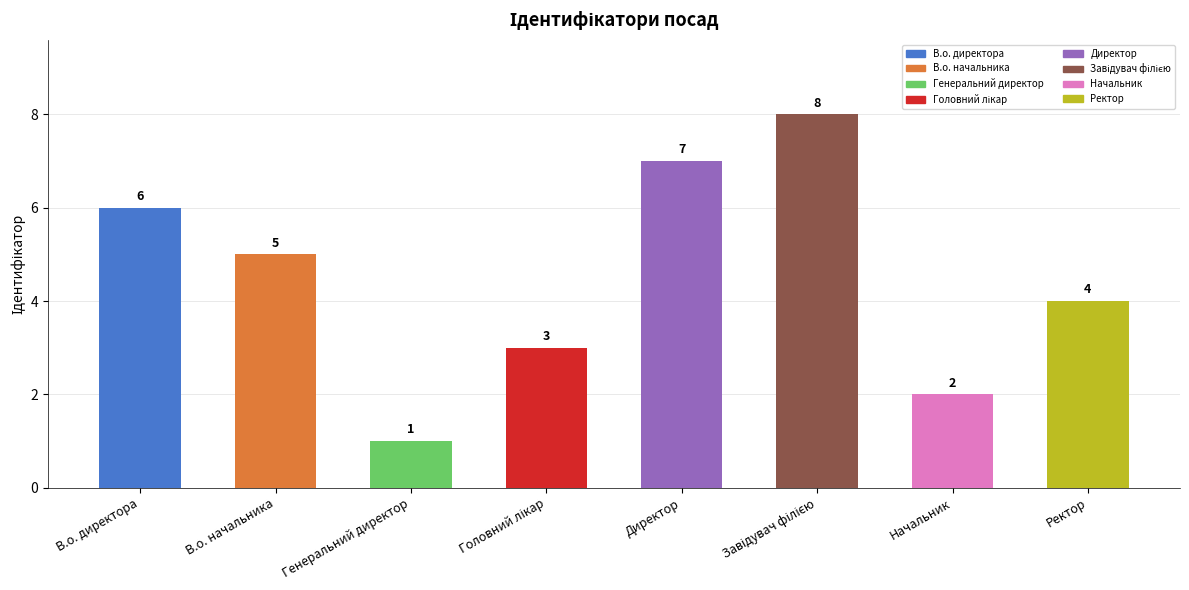

Is it true that the value at Начальник is 3?

False